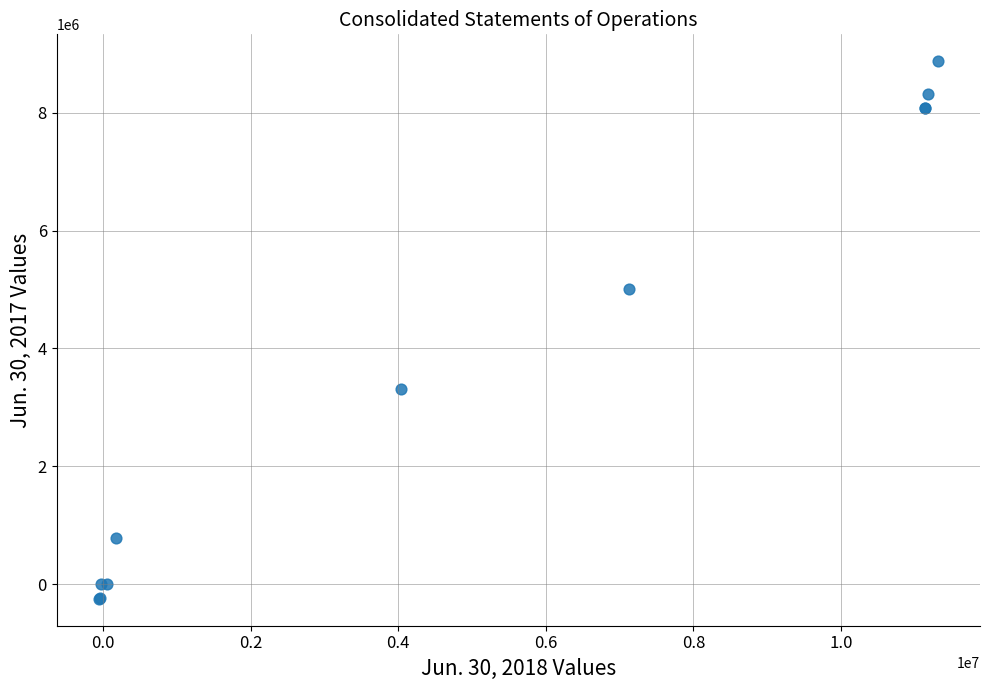

What Y value in the scatter plot is closest to 4313127?

5003640